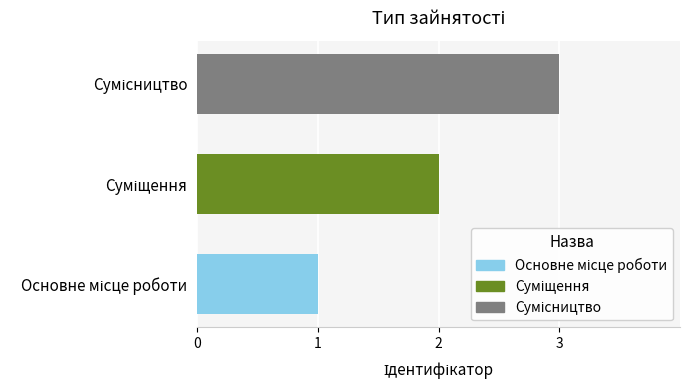

What is the greatest value displayed?

3